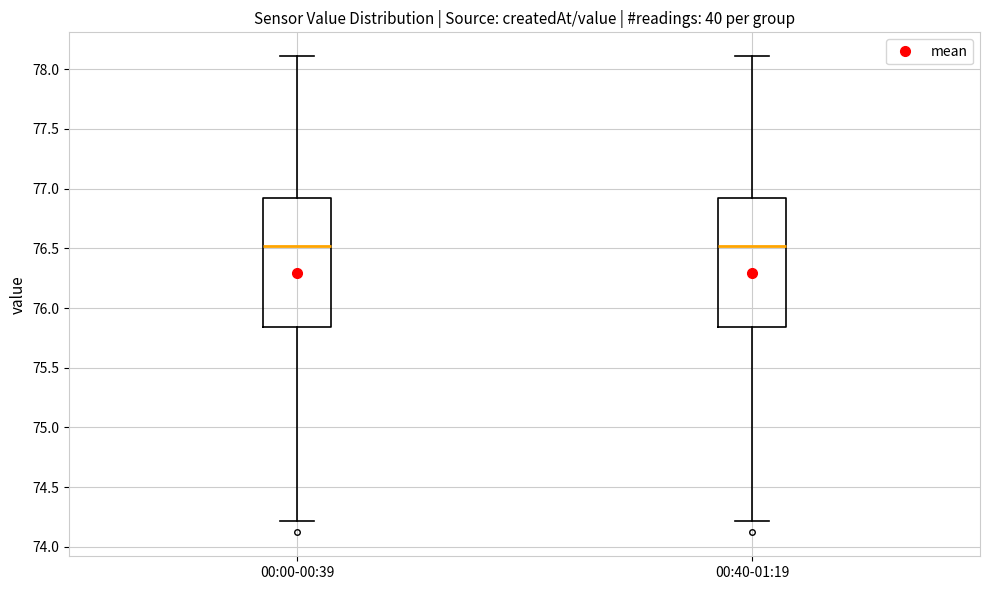

Reading left to right, read every box against the y-axis: the position of its median line, the range the box covers, and the ends of its whiskers. The values are not printed on the chart, so give them approximately, as read against the axis.

00:00-00:39: median 76.50, box 75.85 to 76.95, whiskers 74.20 to 78.10
00:40-01:19: median 76.50, box 75.85 to 76.95, whiskers 74.20 to 78.10